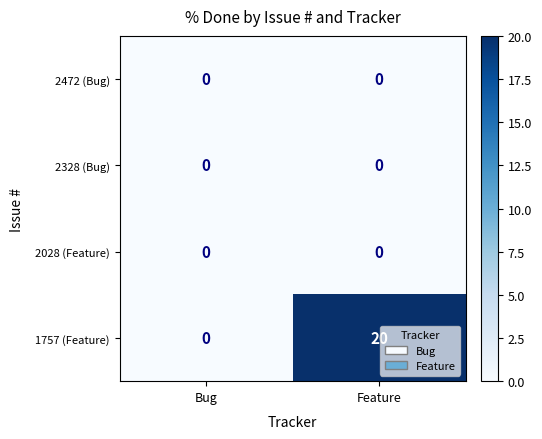

Read the 1757 (Feature) value at Feature, to the nearest 10.

20